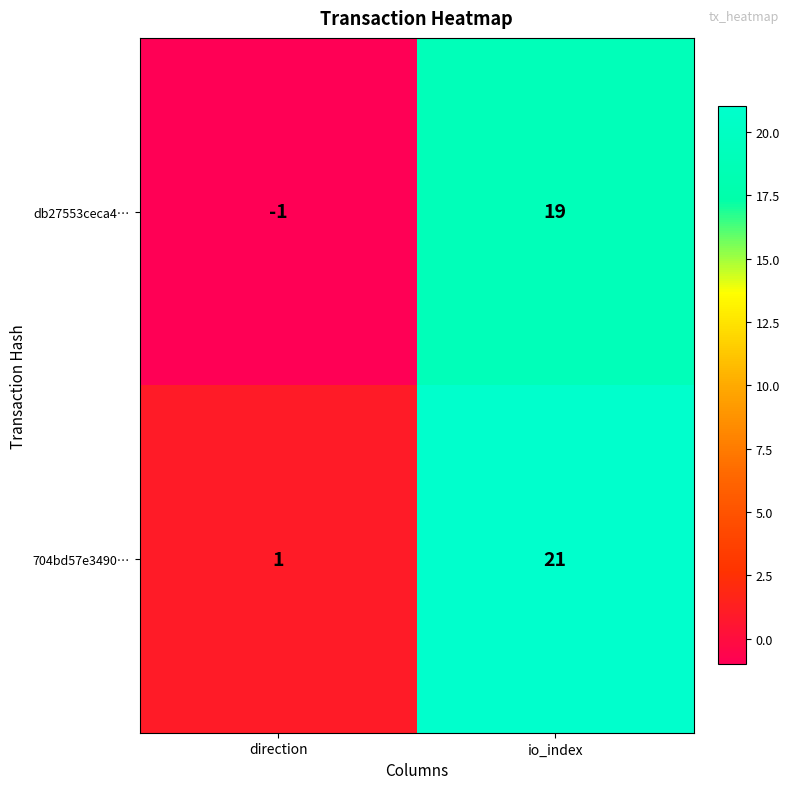

What value does the 704bd57e3490… series have at io_index?

21